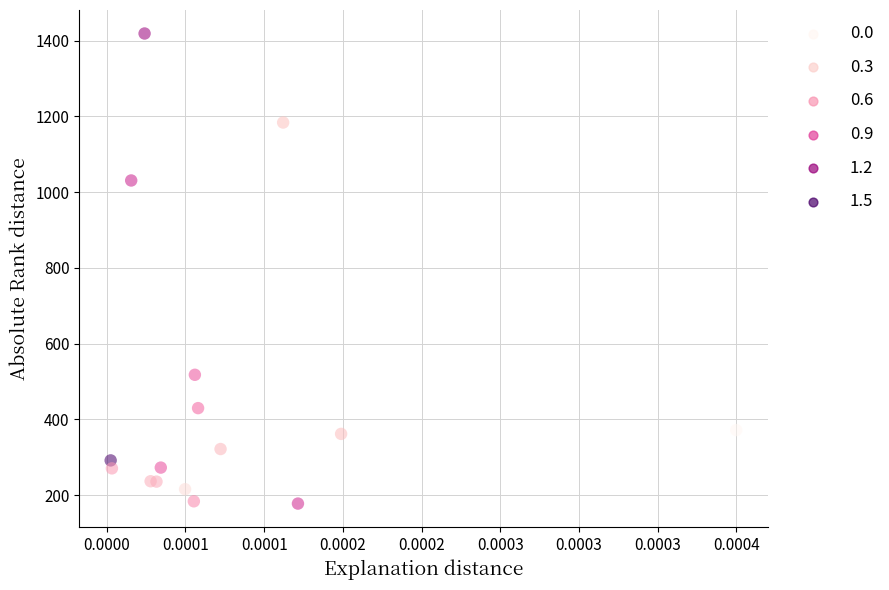

What Y value in the scatter plot is closest to 798?

1031